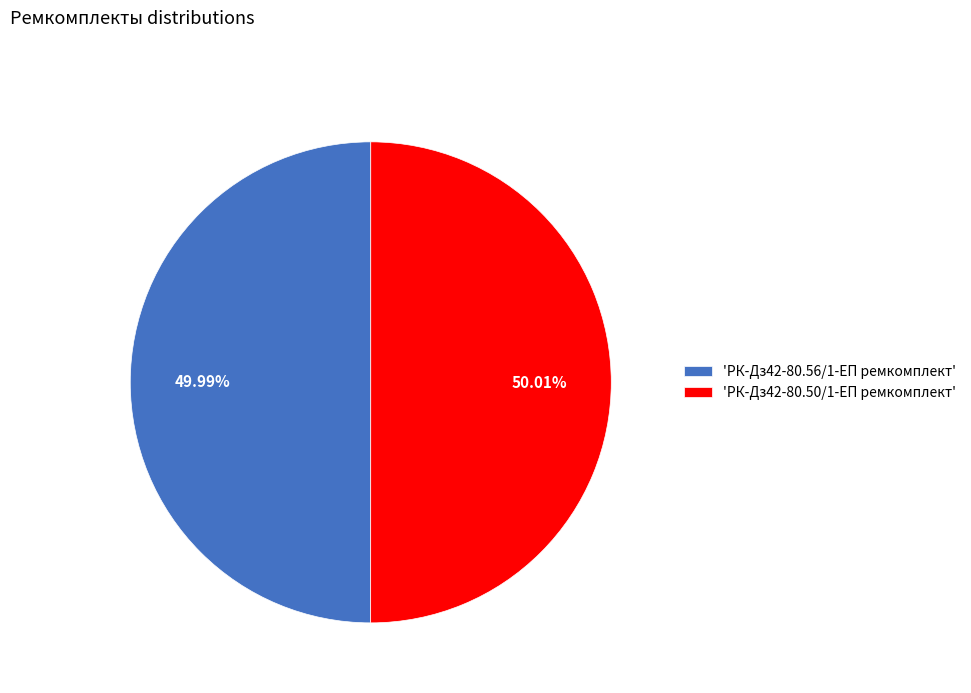

Is there a majority slice in this chart?

Yes